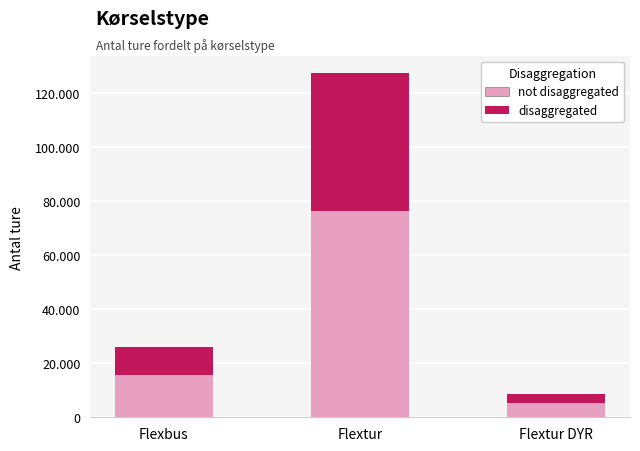

What are all the series names shown in the legend?

not disaggregated, disaggregated